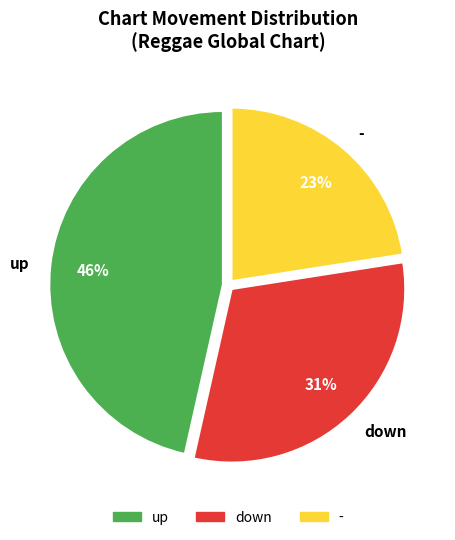

Is - the majority of the pie?

No